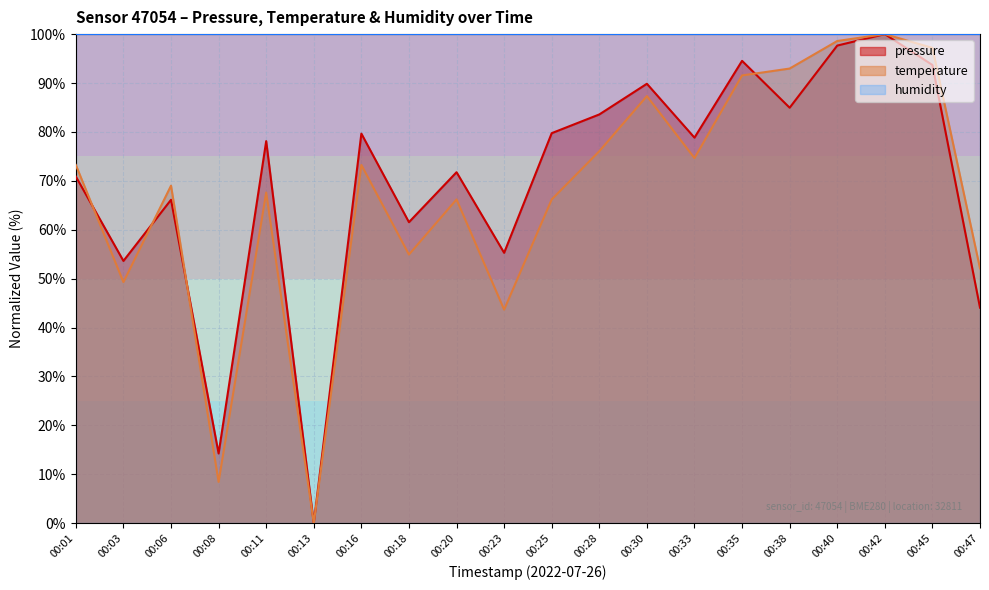

What is the difference between the pressure values at 00:47 and 00:13?

44.1